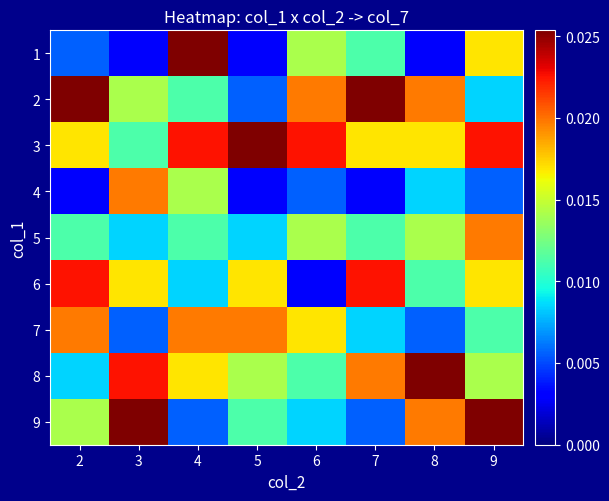

How many series are shown in this chart?

9